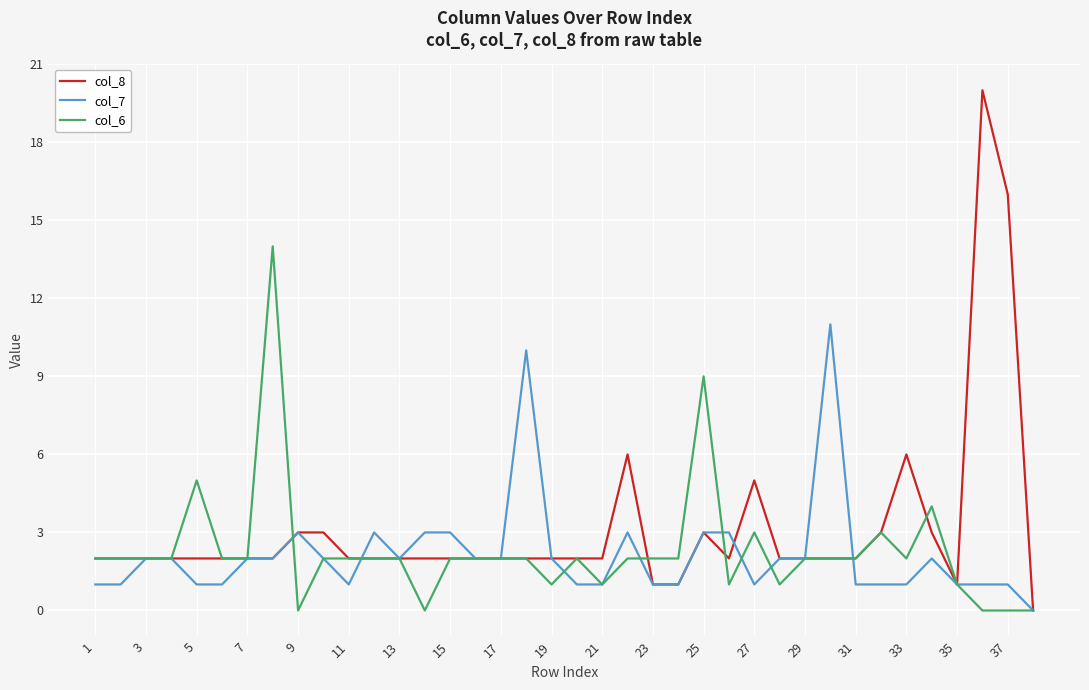

List the series in order of their peak value, highest first.

col_8, col_6, col_7